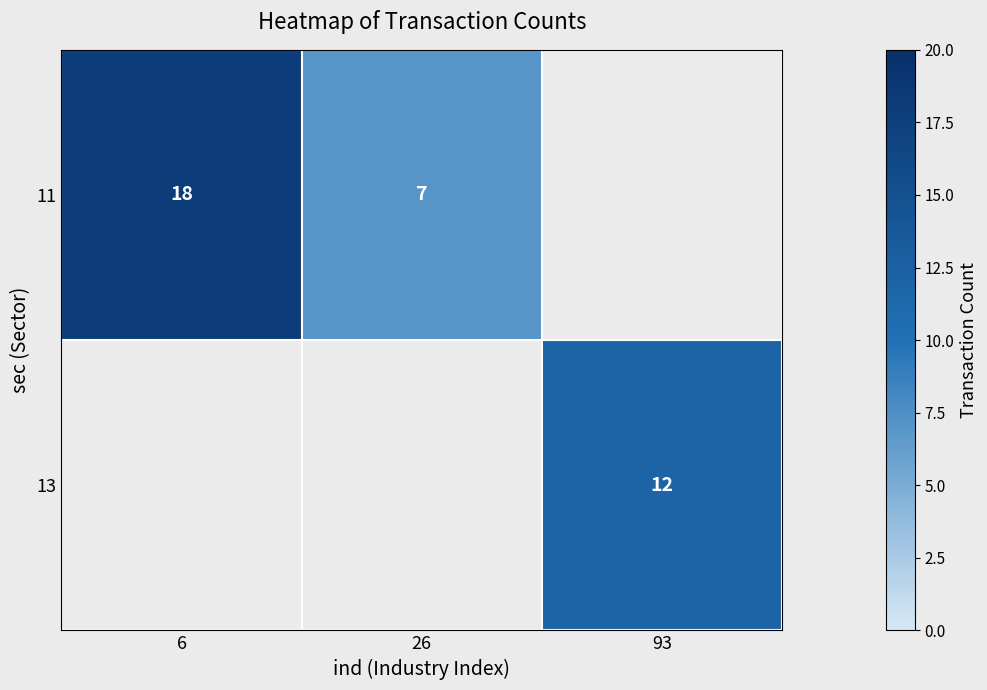

At how many categories does at least one series exceed 8?

2